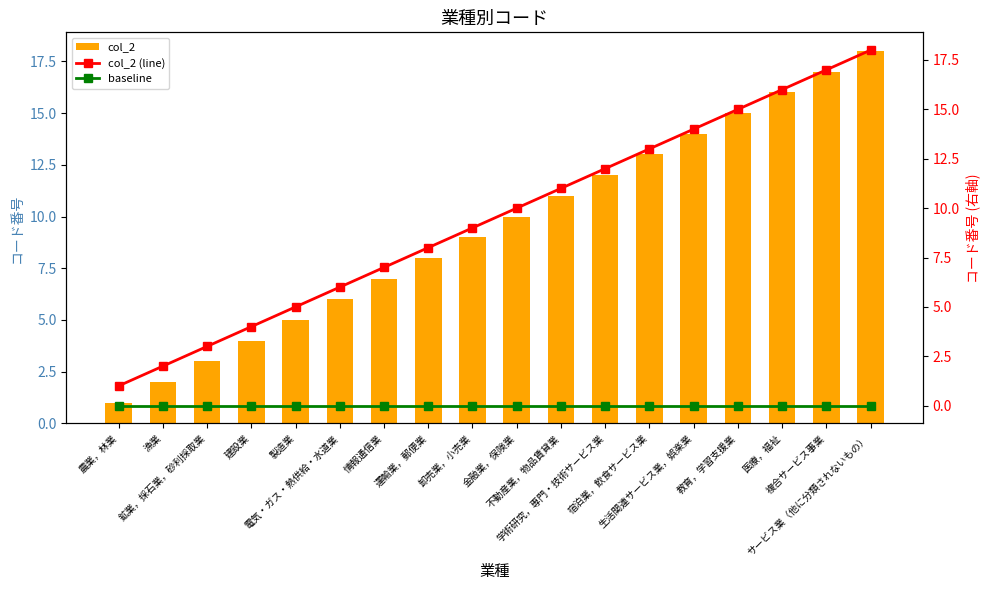

Which series has the largest range (max minus min)?

col_2